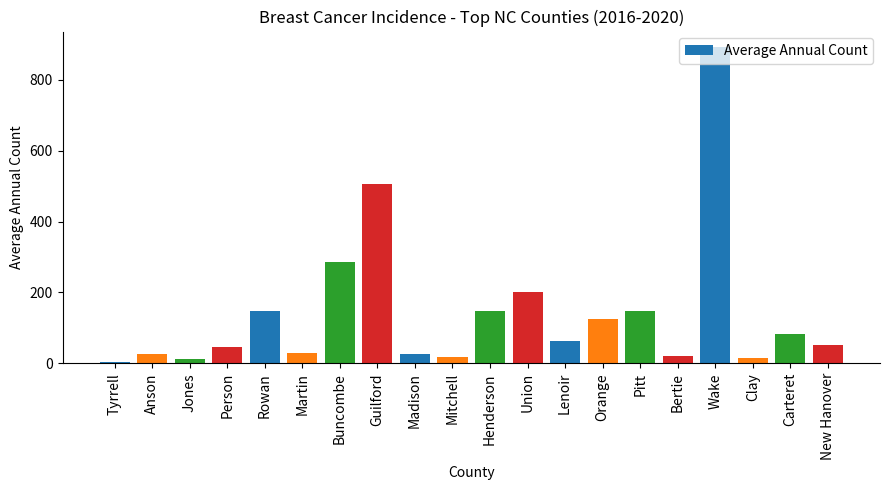

What is the difference between the second highest and second lowest values?

496